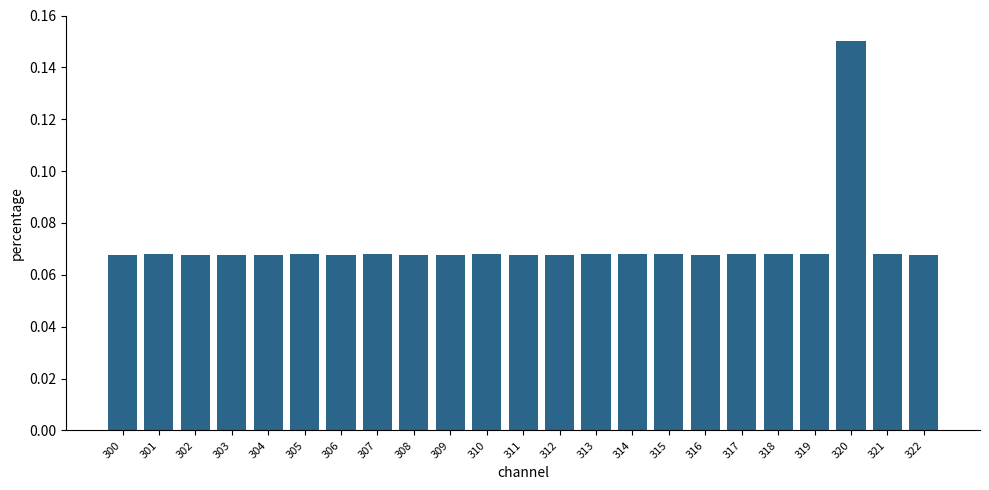

The chart shows a value of 0.0 at 322. True or false?

False